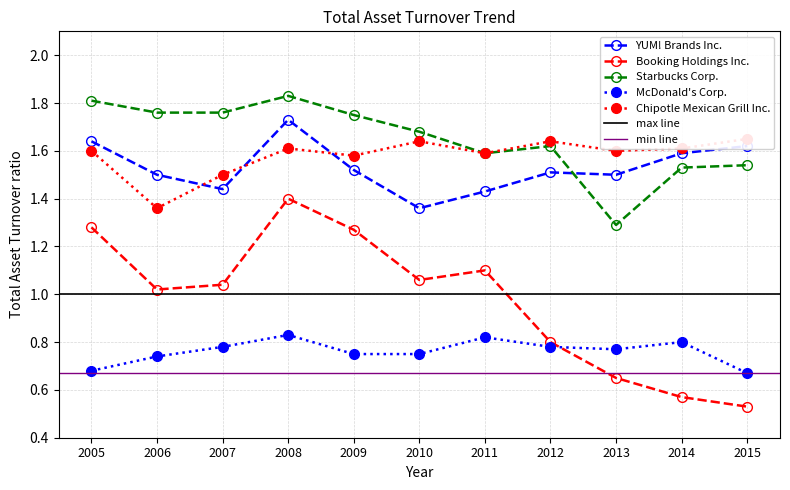

At 2008, list the series in order from largest to smallest.

Starbucks Corp., YUM! Brands Inc., Chipotle Mexican Grill Inc., Booking Holdings Inc., McDonald's Corp.